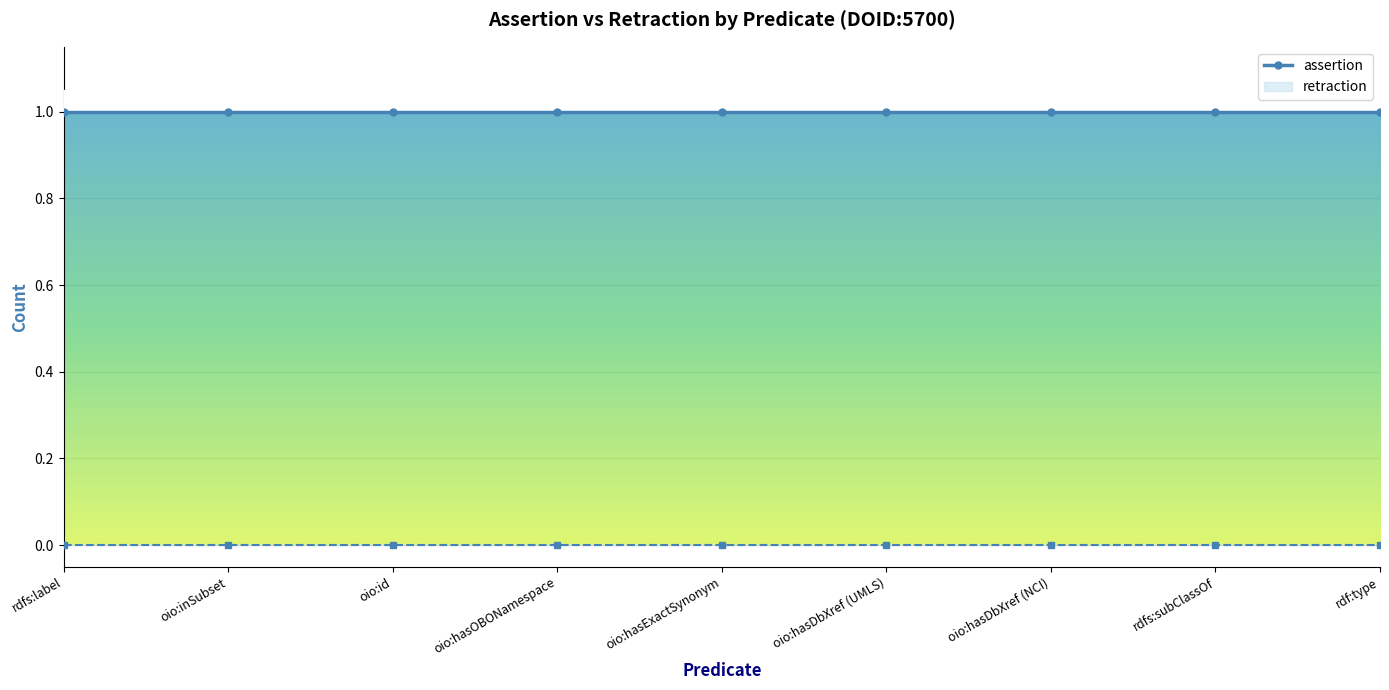

The assertion series shows 1 at oio:hasExactSynonym. True or false?

True